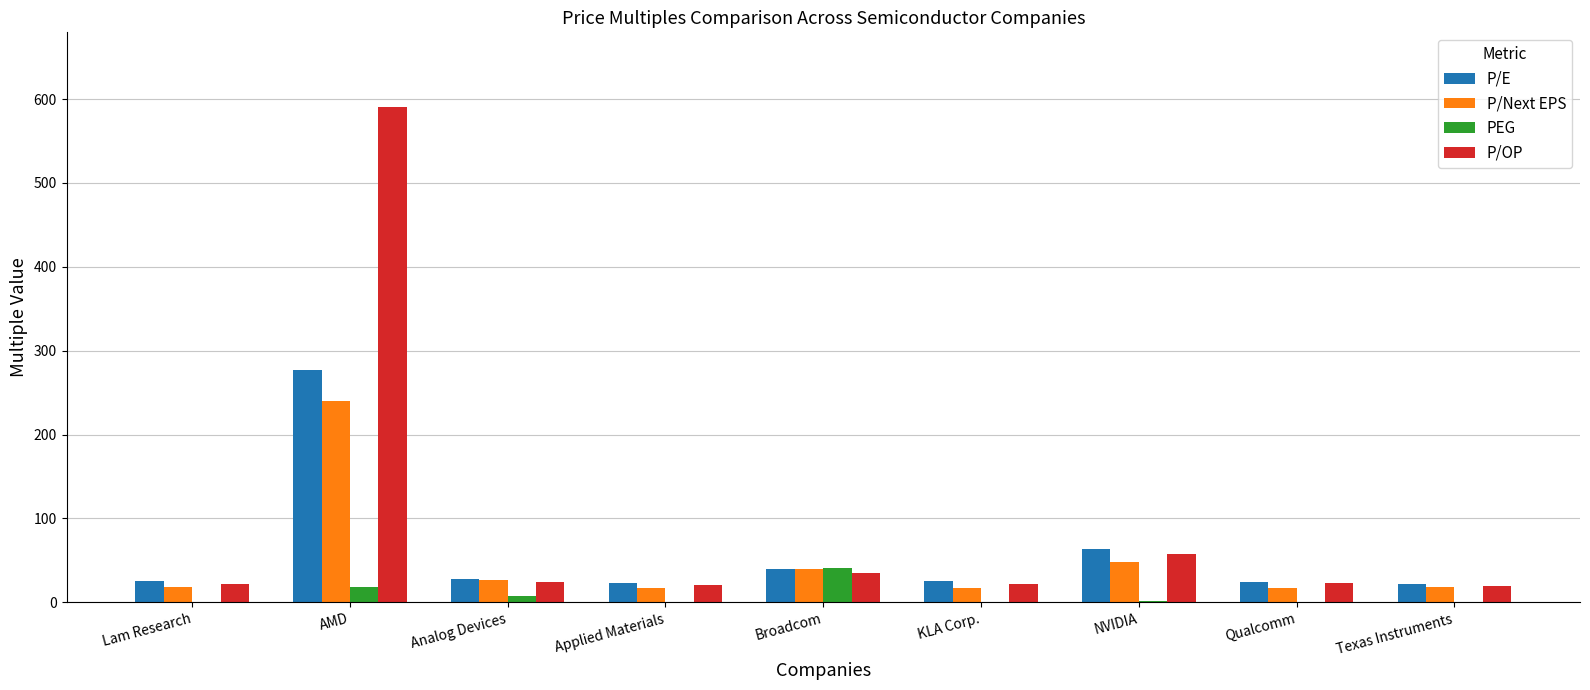

What is the maximum value for P/Next EPS?

240.2